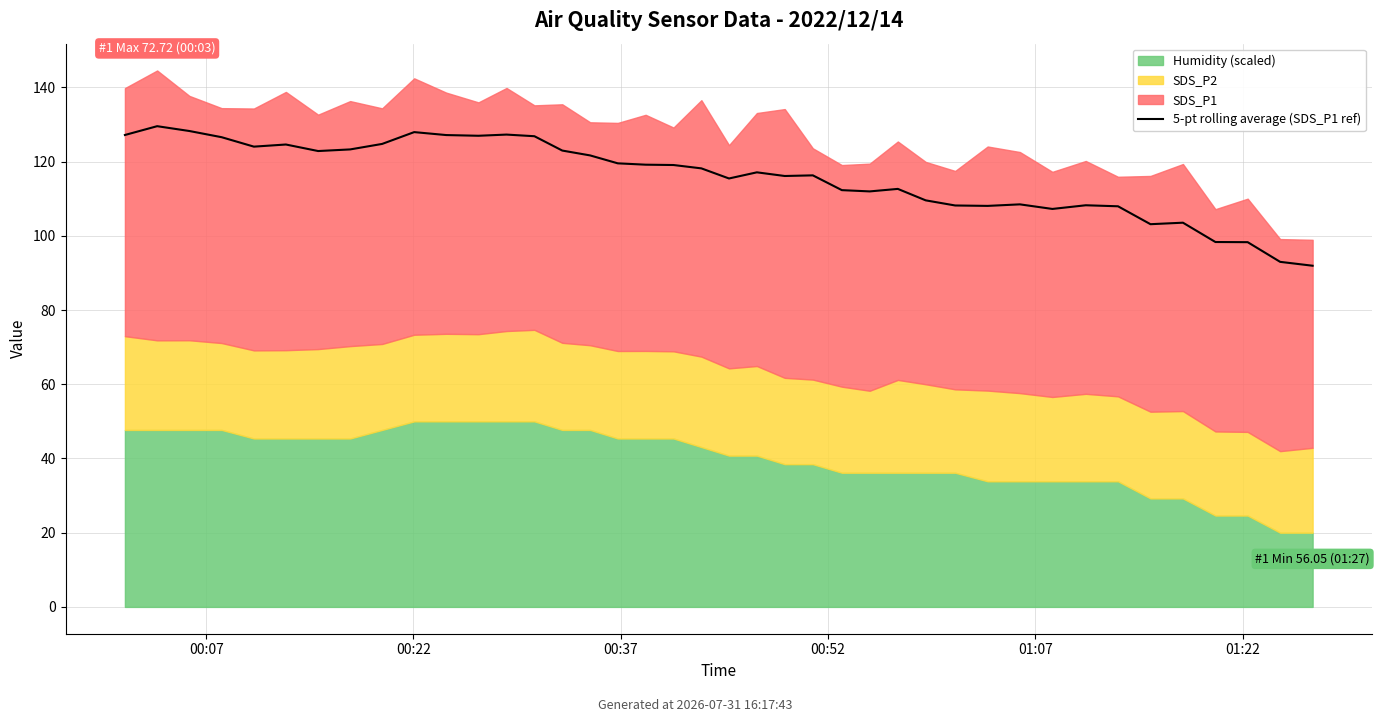

Which has a higher value, 00:22 or 25?

00:22